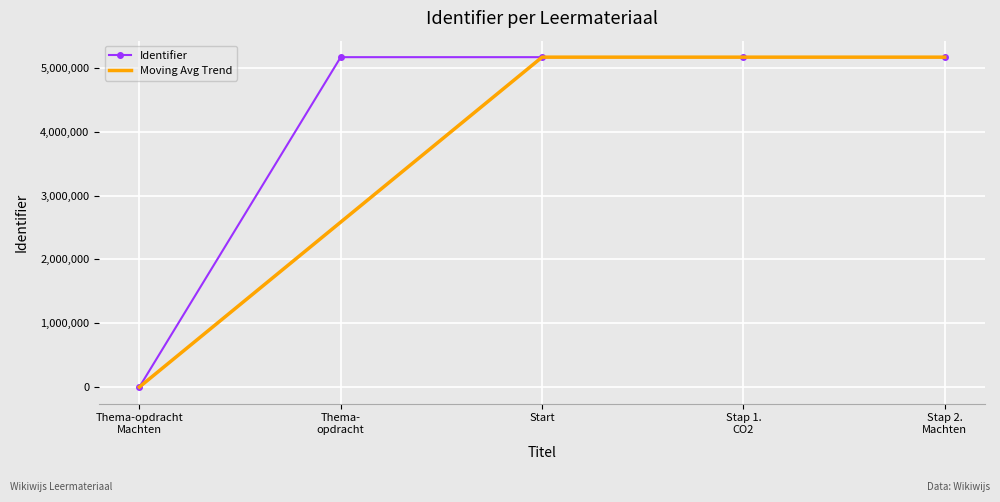

At how many categories does at least one series exceed 1105653?

4